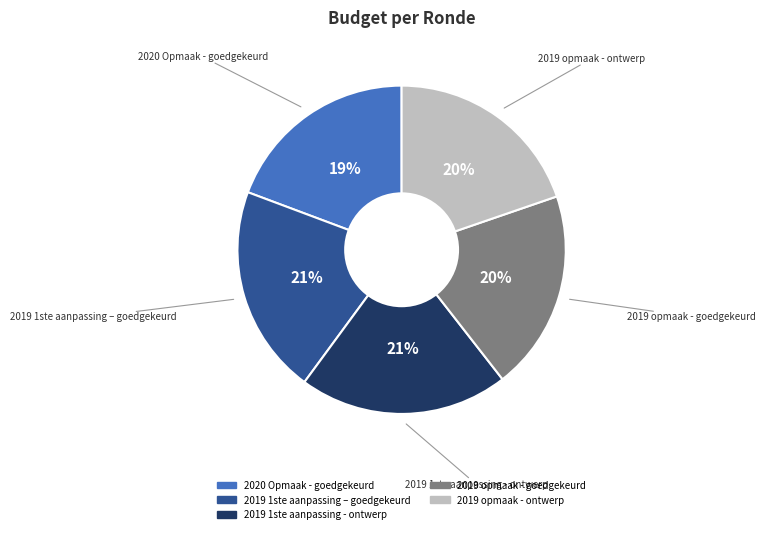

Is it true that 2019 1ste aanpassing - ontwerp is 35% of the pie?

False